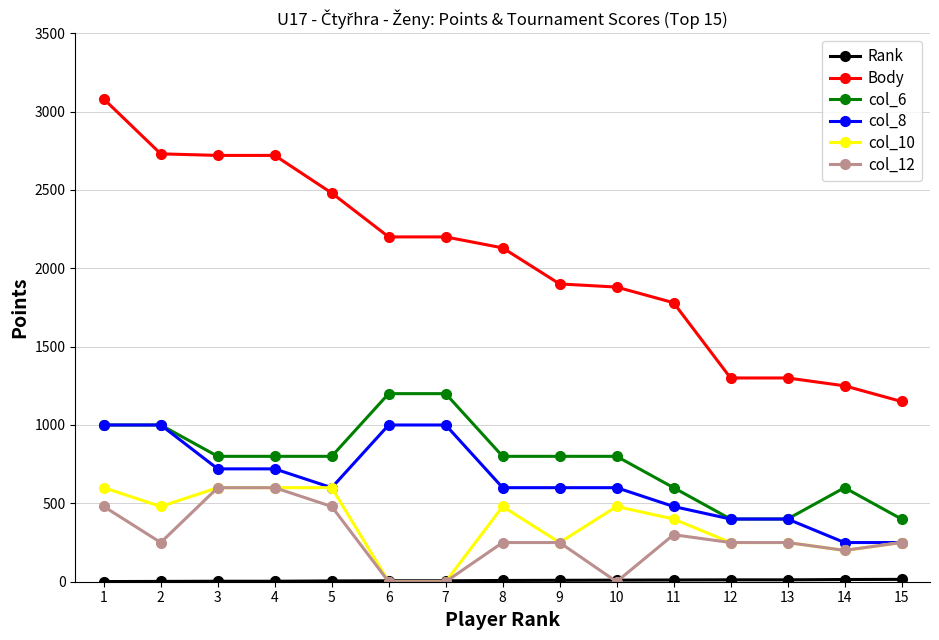

What is the maximum value shown in the chart?

3080